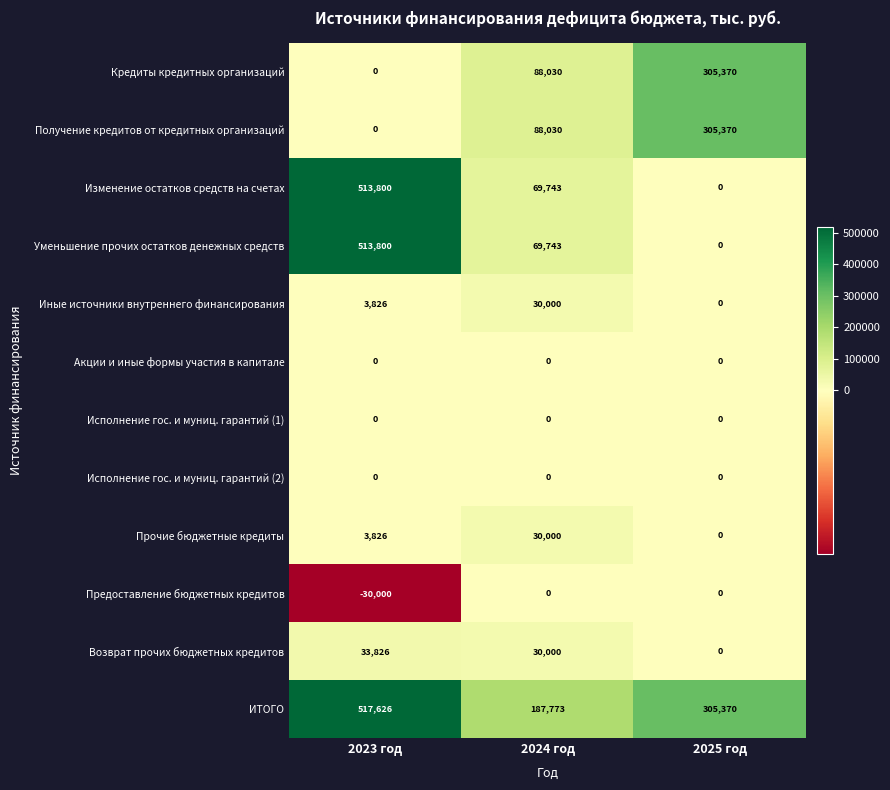

Which category has the lowest value in the Иные источники внутреннего финансирования series?

2025 год